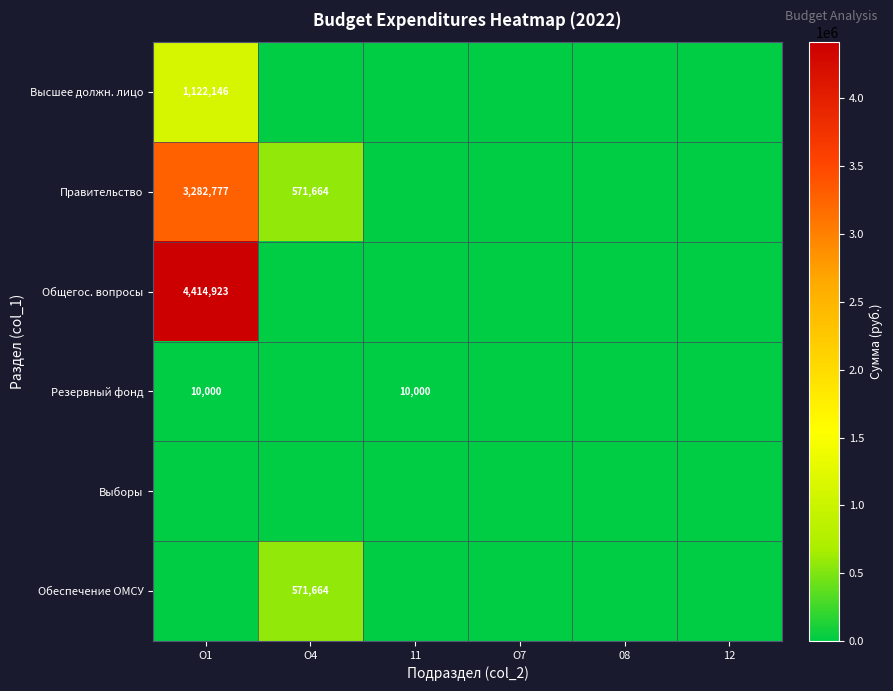

What is the total value across all series at О1?

8829846